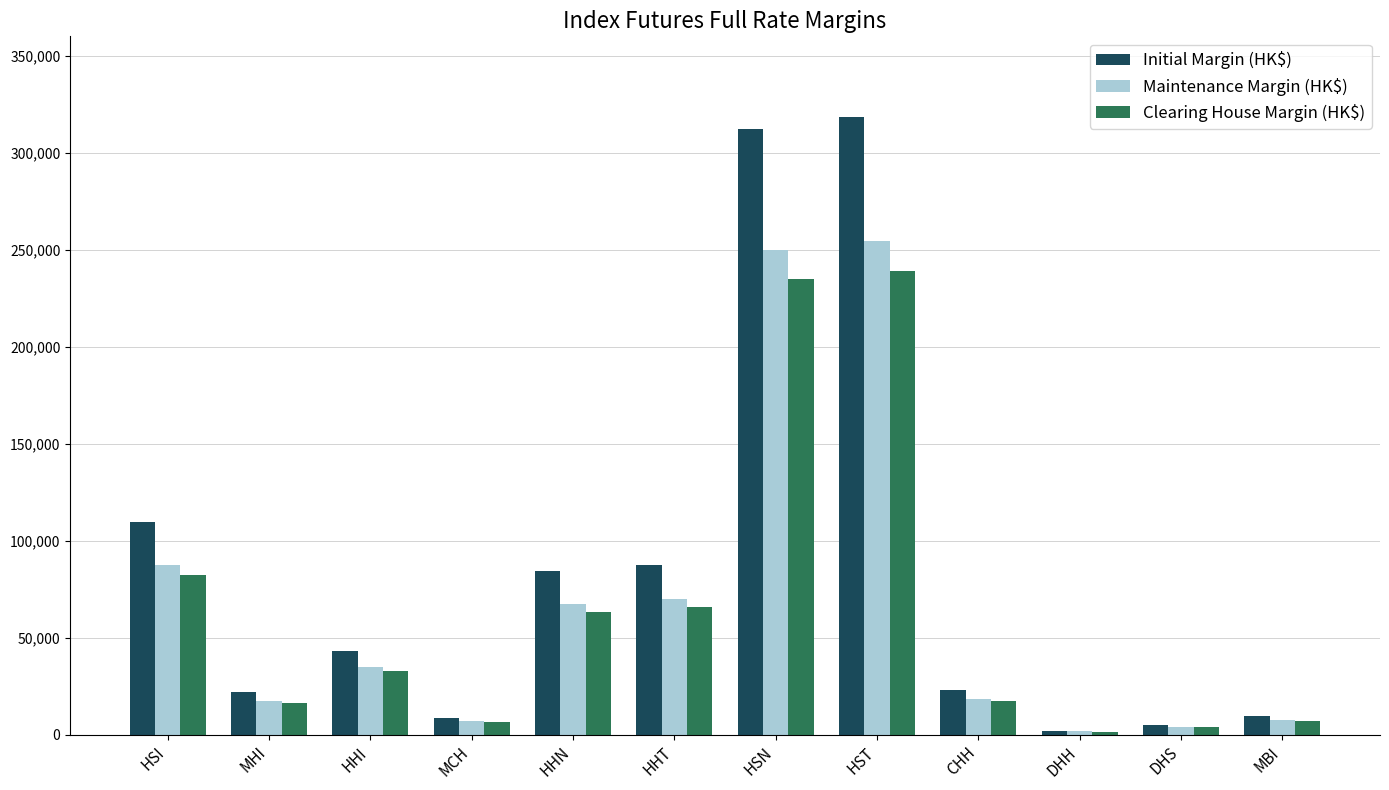

Which series has the widest spread of values?

Initial Margin (HK$)